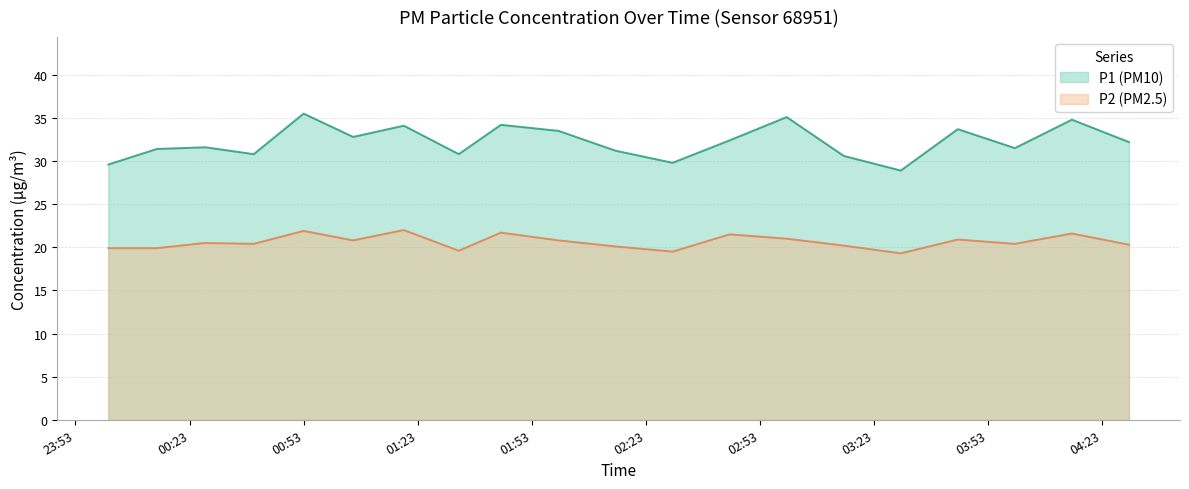

Where is the first local maximum for P1?

00:27